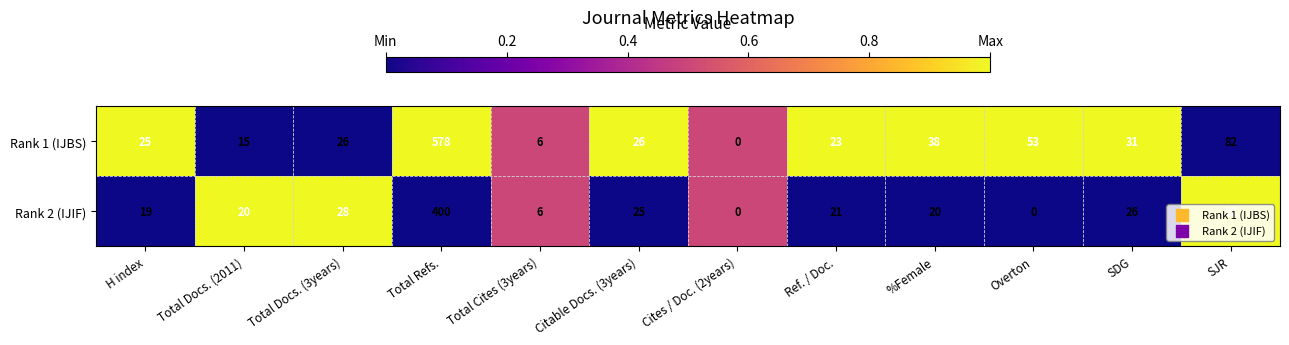

Which series has the largest total across all categories?

Rank 1 (IJBS)